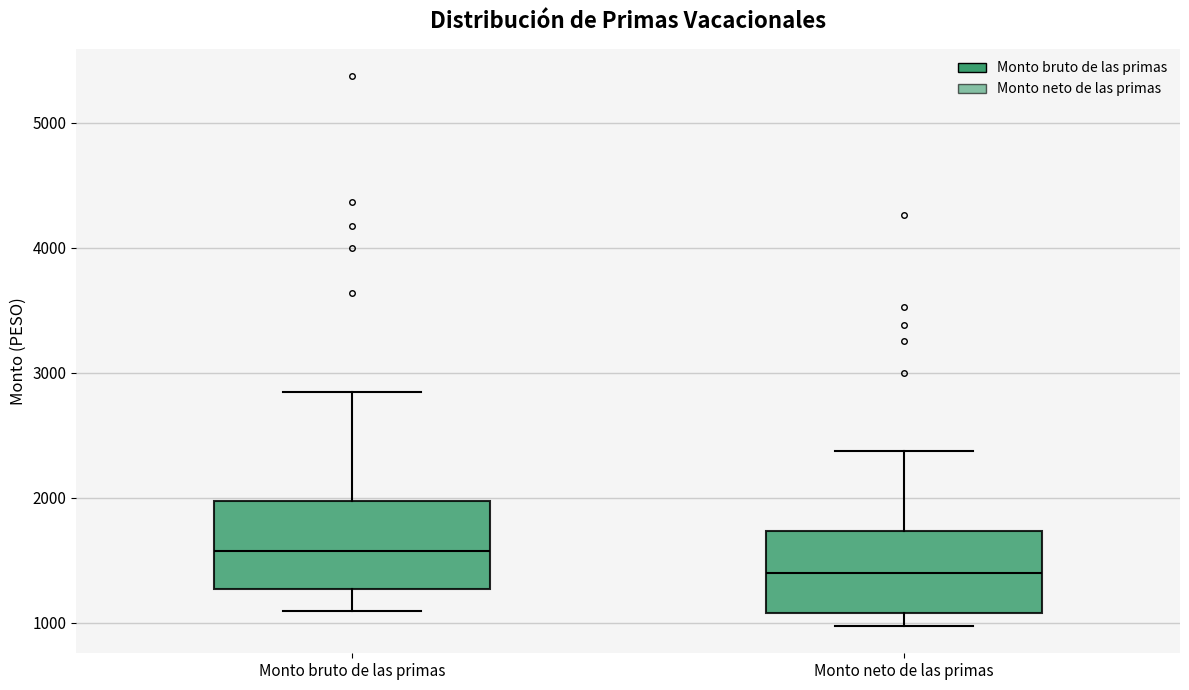

Where does the lower whisker of the box for Monto neto de las primas end on the y-axis? The values are not printed on the chart, so give them approximately, as read against the axis.

1000